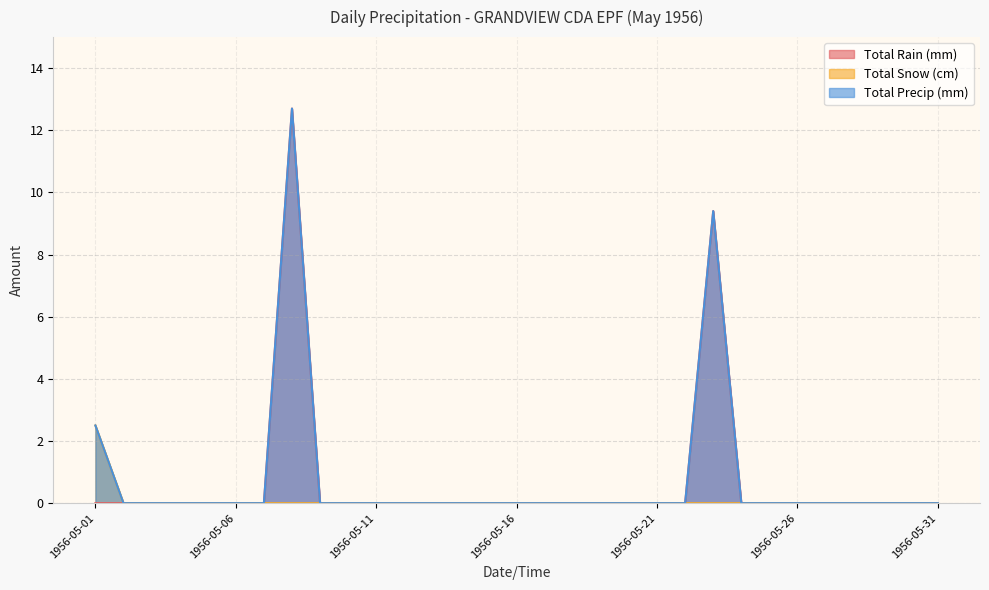

Which has a higher value, 1956-05-25 or 1956-05-31?

1956-05-25